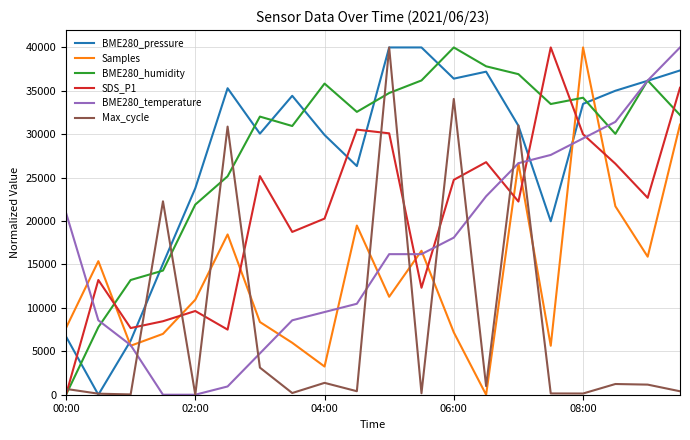

True or false: SDS_P1 and Samples intersect in this chart.

True